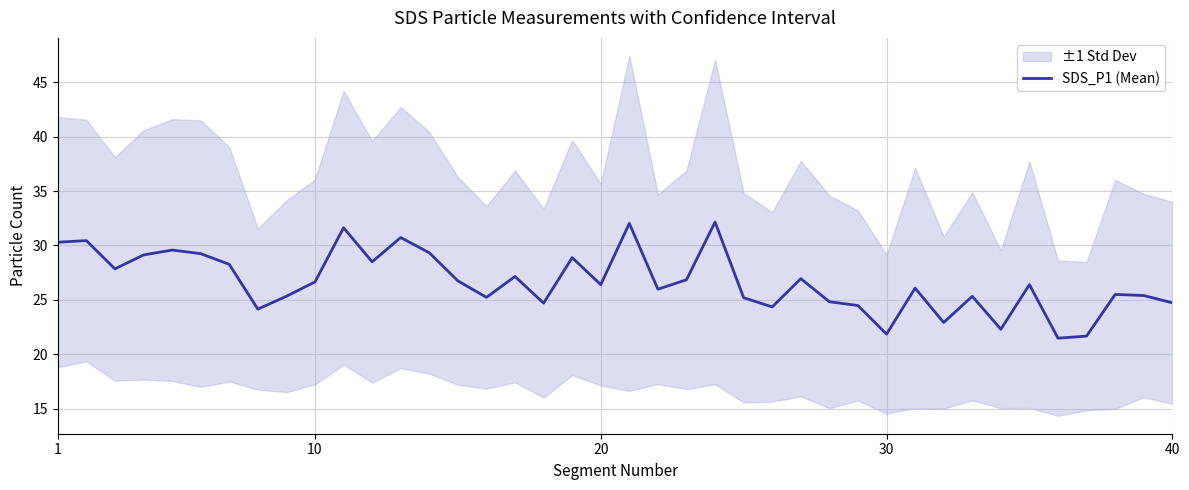

How many interior local peaks (higher than both neighbors) does the data have?

13